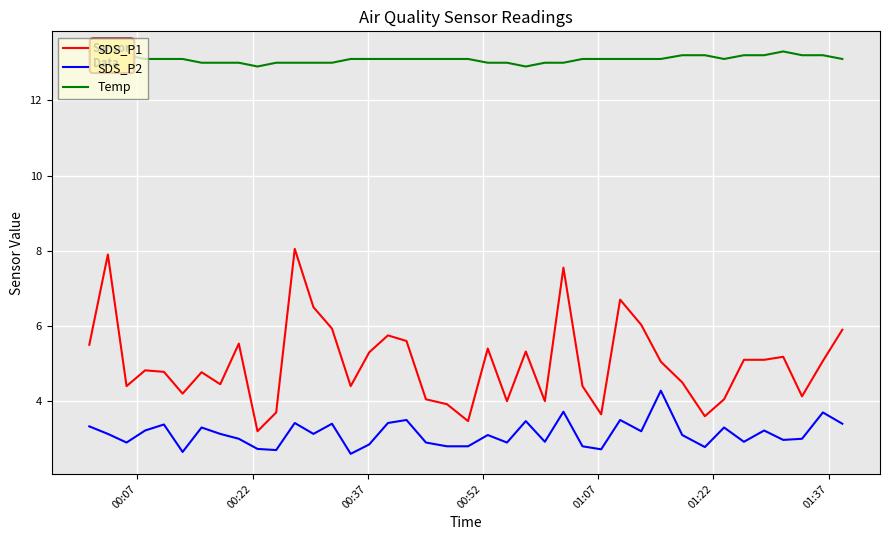

Reading left to right, list all the values displayed in this chart.

SDS_P1: 5.5	7.9	4.4	4.8	4.8	4.2	4.8	4.5	5.5	3.2	3.7	8.1	6.5	5.9	4.4	5.3	5.8	5.6	4.0	3.9	3.5	5.4	4.0	5.3	4.0	7.5	4.4	3.6	6.7	6.0	5.0	4.5	3.6	4.0	5.1	5.1	5.2	4.1	5.1	5.9
SDS_P2: 3.3	3.1	2.9	3.2	3.4	2.6	3.3	3.1	3.0	2.7	2.7	3.4	3.1	3.4	2.6	2.9	3.4	3.5	2.9	2.8	2.8	3.1	2.9	3.5	2.9	3.7	2.8	2.7	3.5	3.2	4.3	3.1	2.8	3.3	2.9	3.2	3.0	3.0	3.7	3.4
Temp: 13.3	13.3	13.2	13.1	13.1	13.1	13.0	13.0	13.0	12.9	13.0	13.0	13.0	13.0	13.1	13.1	13.1	13.1	13.1	13.1	13.1	13.0	13.0	12.9	13.0	13.0	13.1	13.1	13.1	13.1	13.1	13.2	13.2	13.1	13.2	13.2	13.3	13.2	13.2	13.1